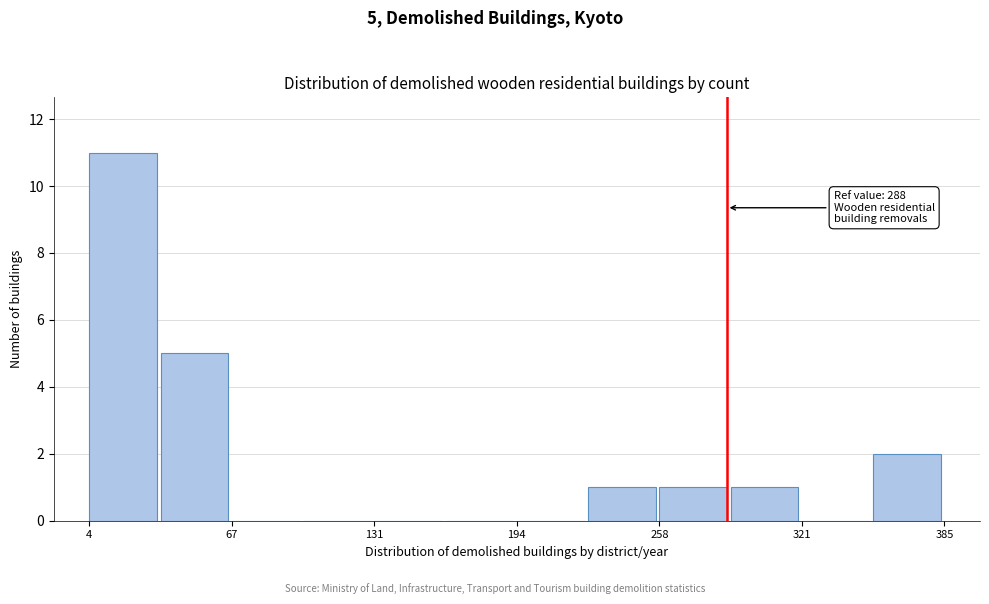

Read against the x-axis, roughly where is the centre of the tallest bar?

20